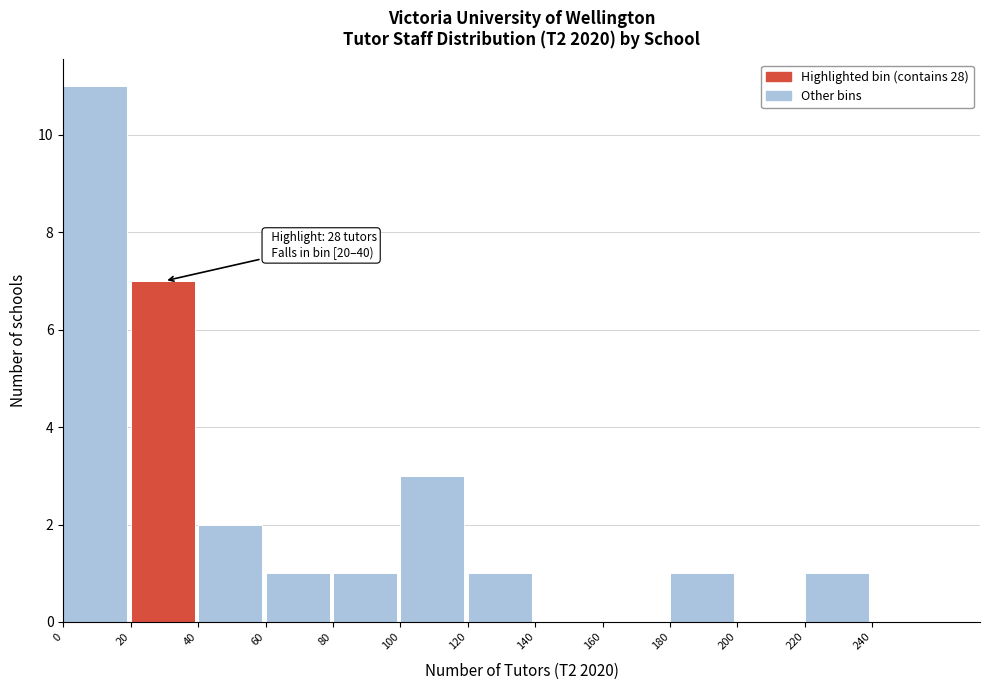

Over which range of the x-axis is the bar tallest?

0 to 20